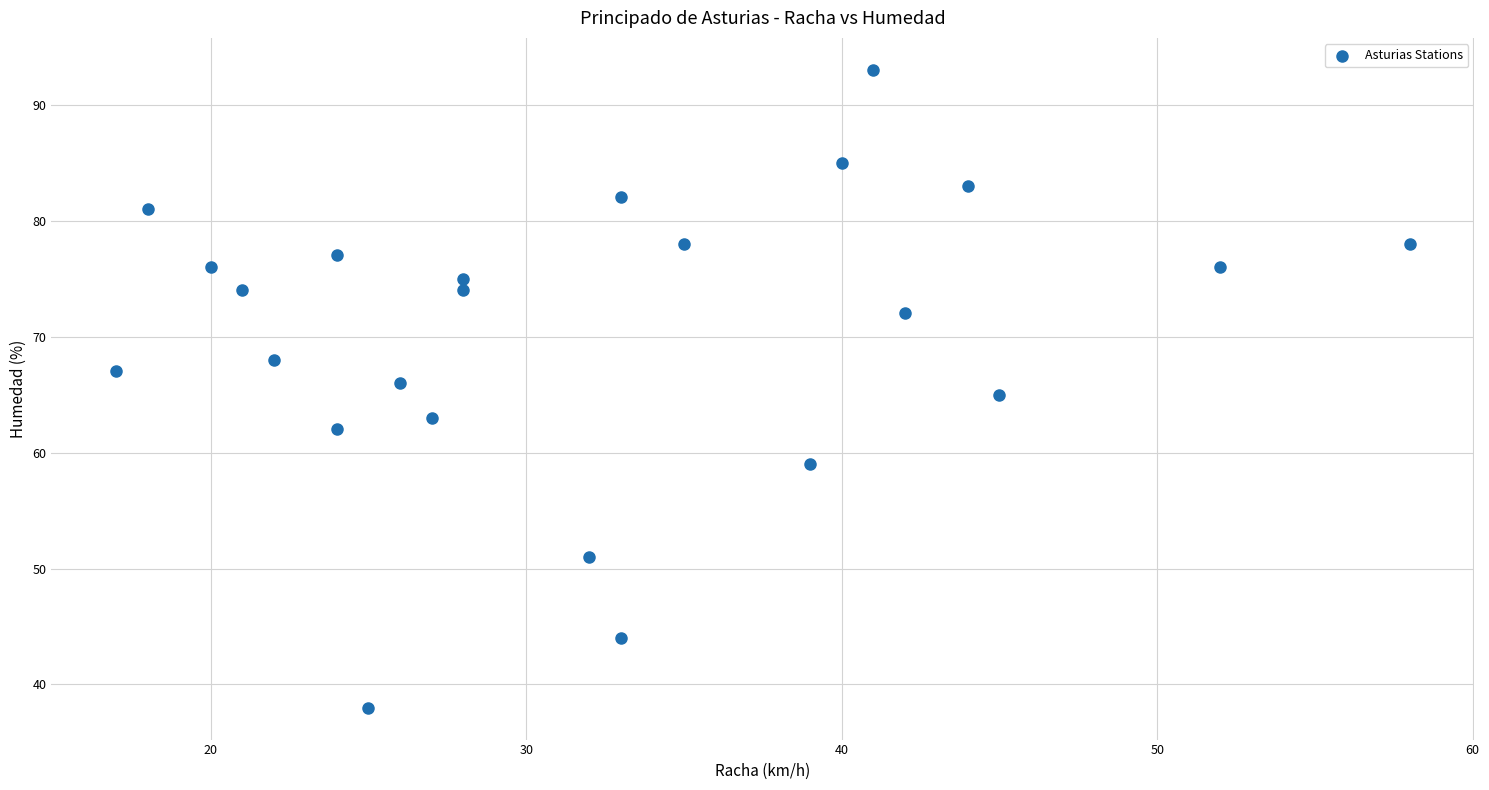

What is the range of X values (max minus min)?

41